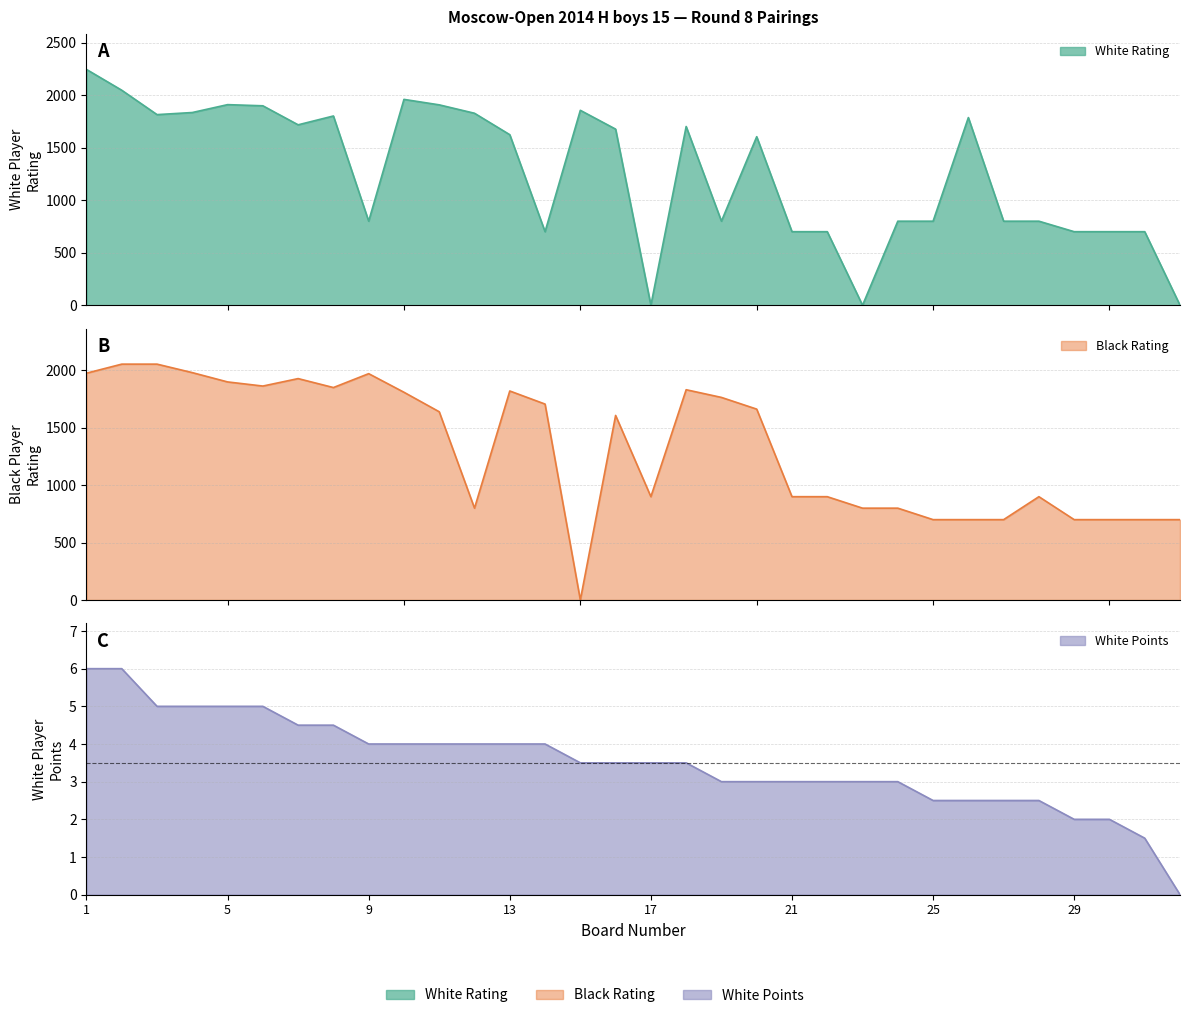

In White Rating, how many points are lower than both neighbors (excluding endpoints)?

7